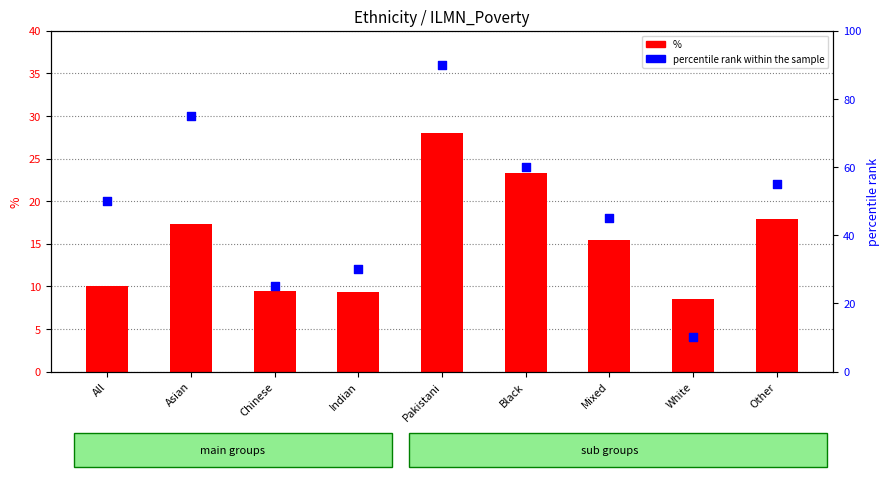

At which category is the sum across all series the highest?

Pakistani